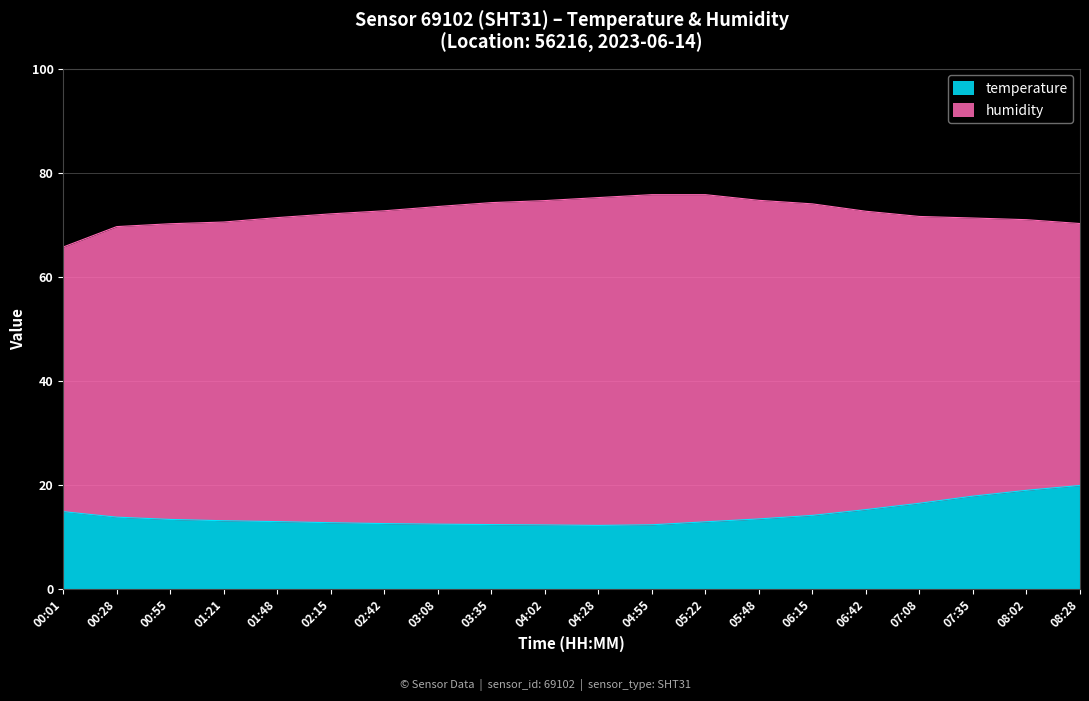

What is the minimum value for temperature?

12.2